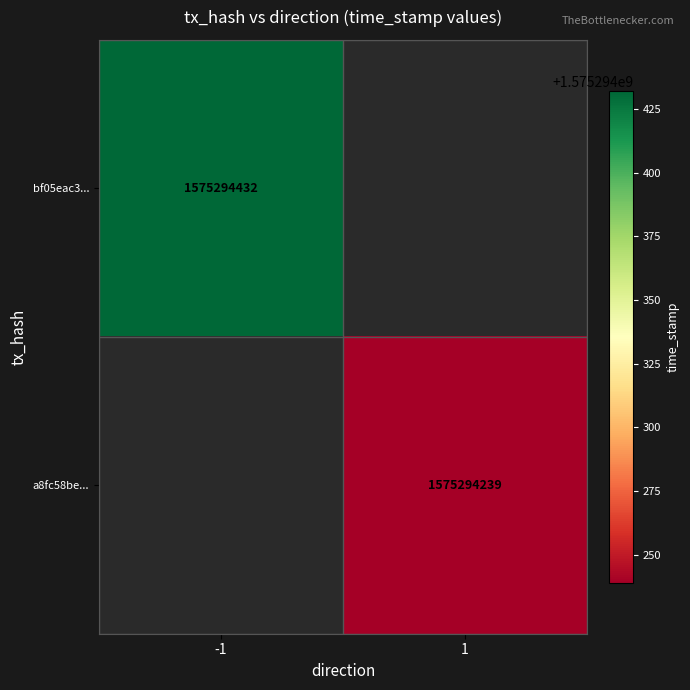

At time_stamp, list the series in order from smallest to largest.

a8fc58be22f52eedfa19191c71f36341be4b2d8, bf05eac3ace6f4ee9876c7fc8baaa13627eafeb